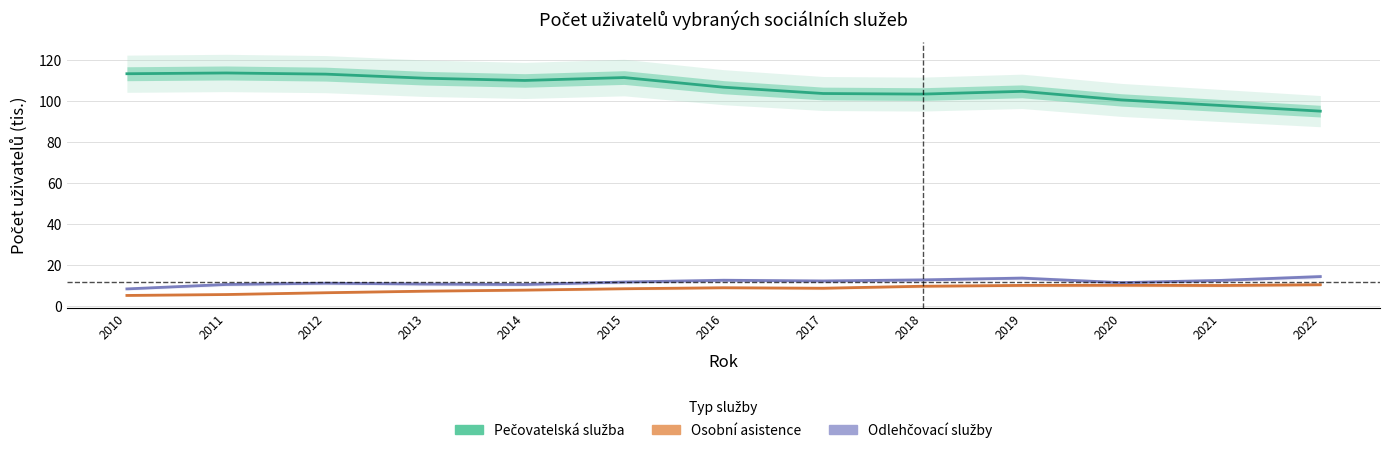

True or false: Odlehčovací služby has more than 0 points higher than both neighbors.

True